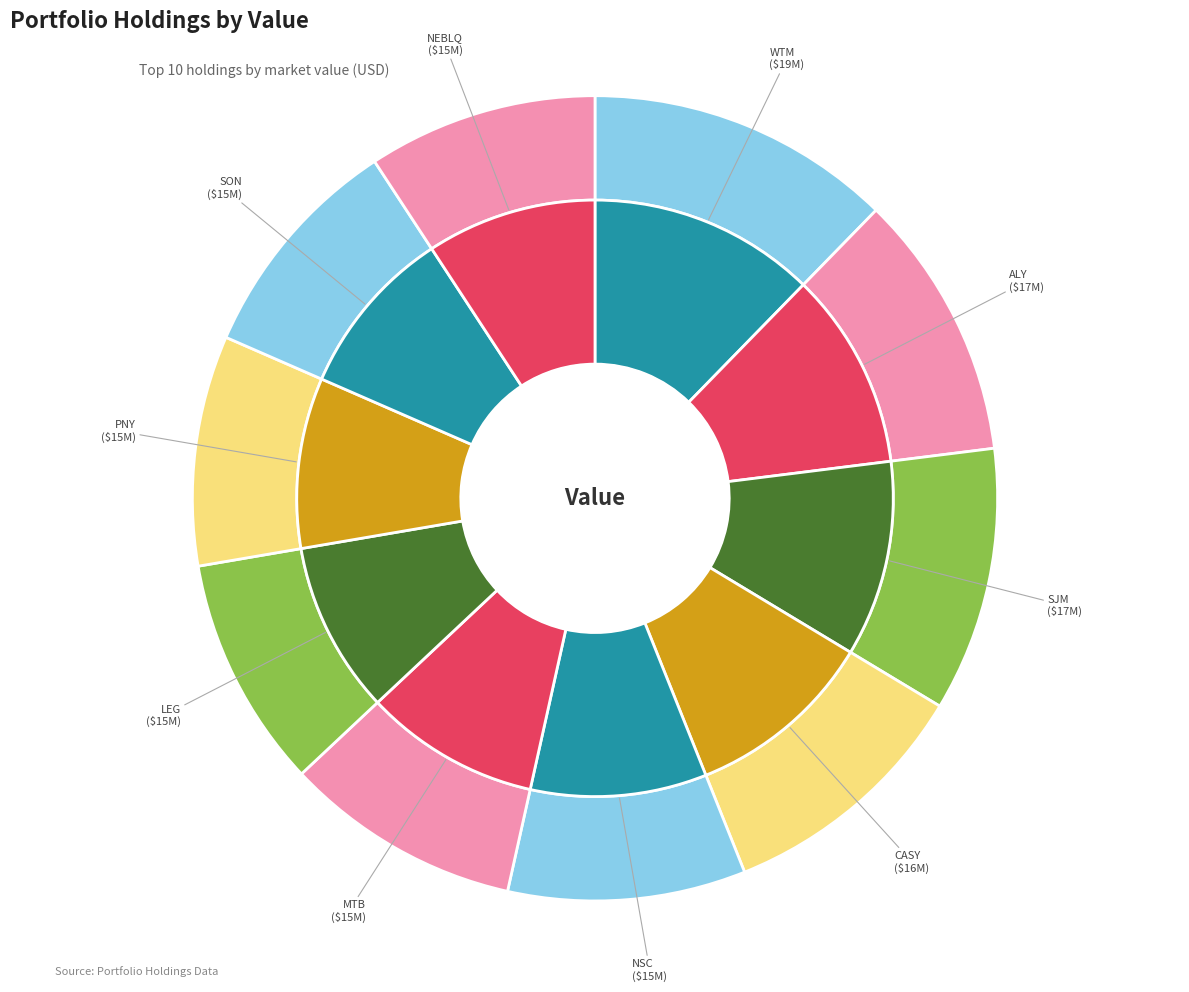

Does any single category account for the majority?

No